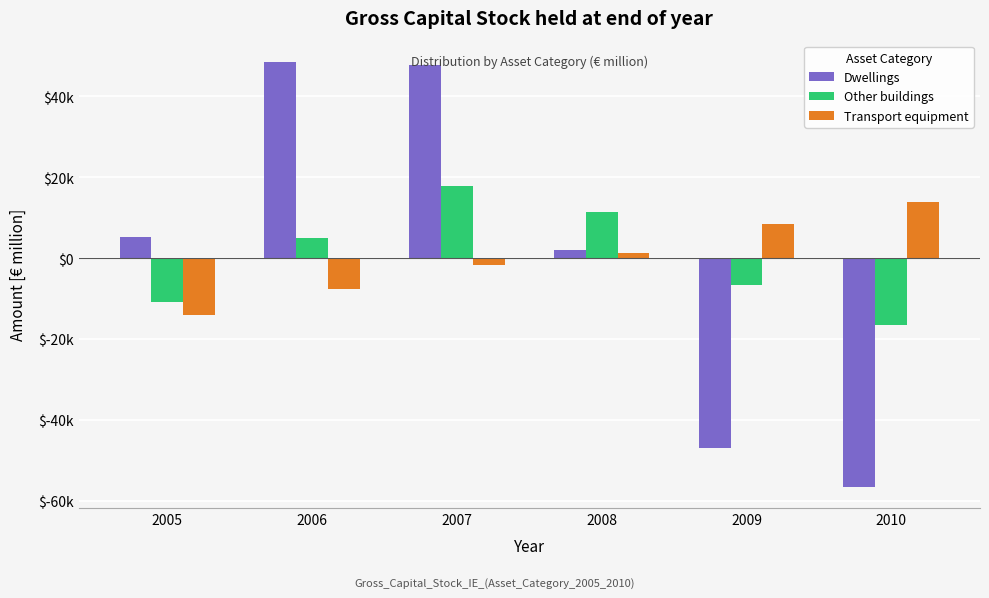

Does the chart contain any negative values?

Yes